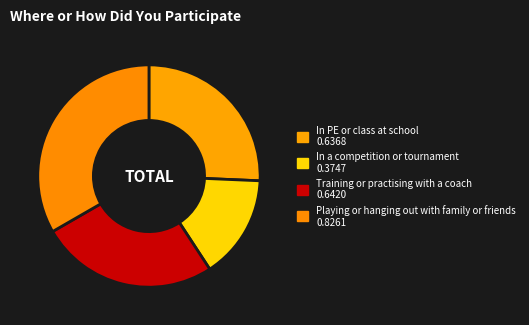

What is the change in value from In a competition or tournament to Playing or hanging out with family or friends?

+0.5